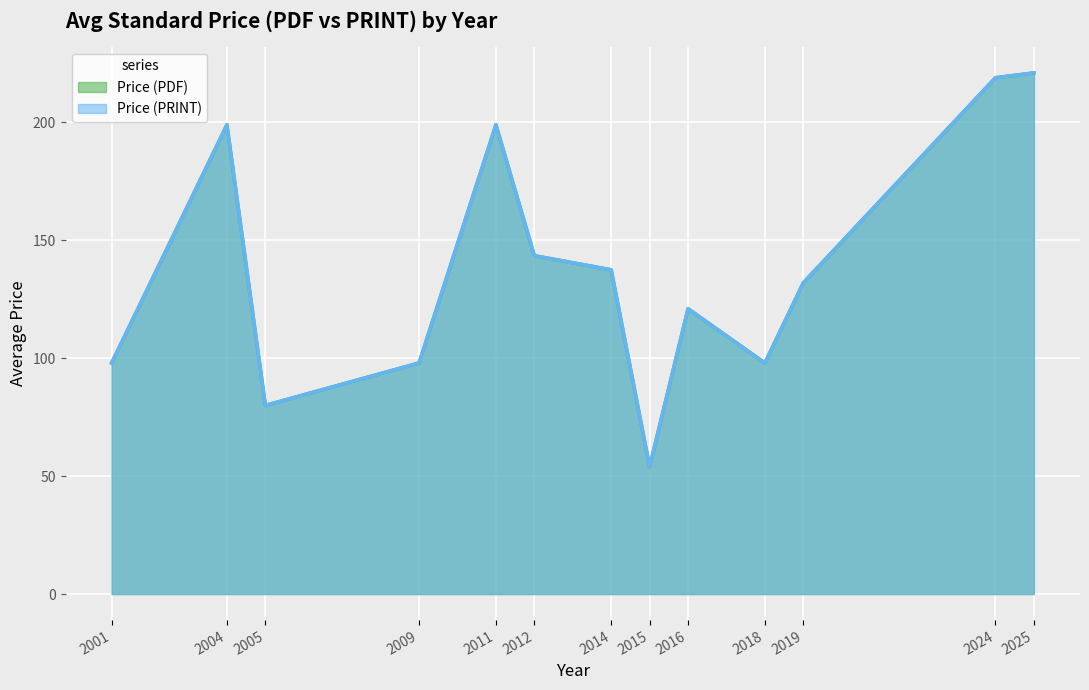

True or false: Price (PDF) and Price (PRINT) intersect in this chart.

False